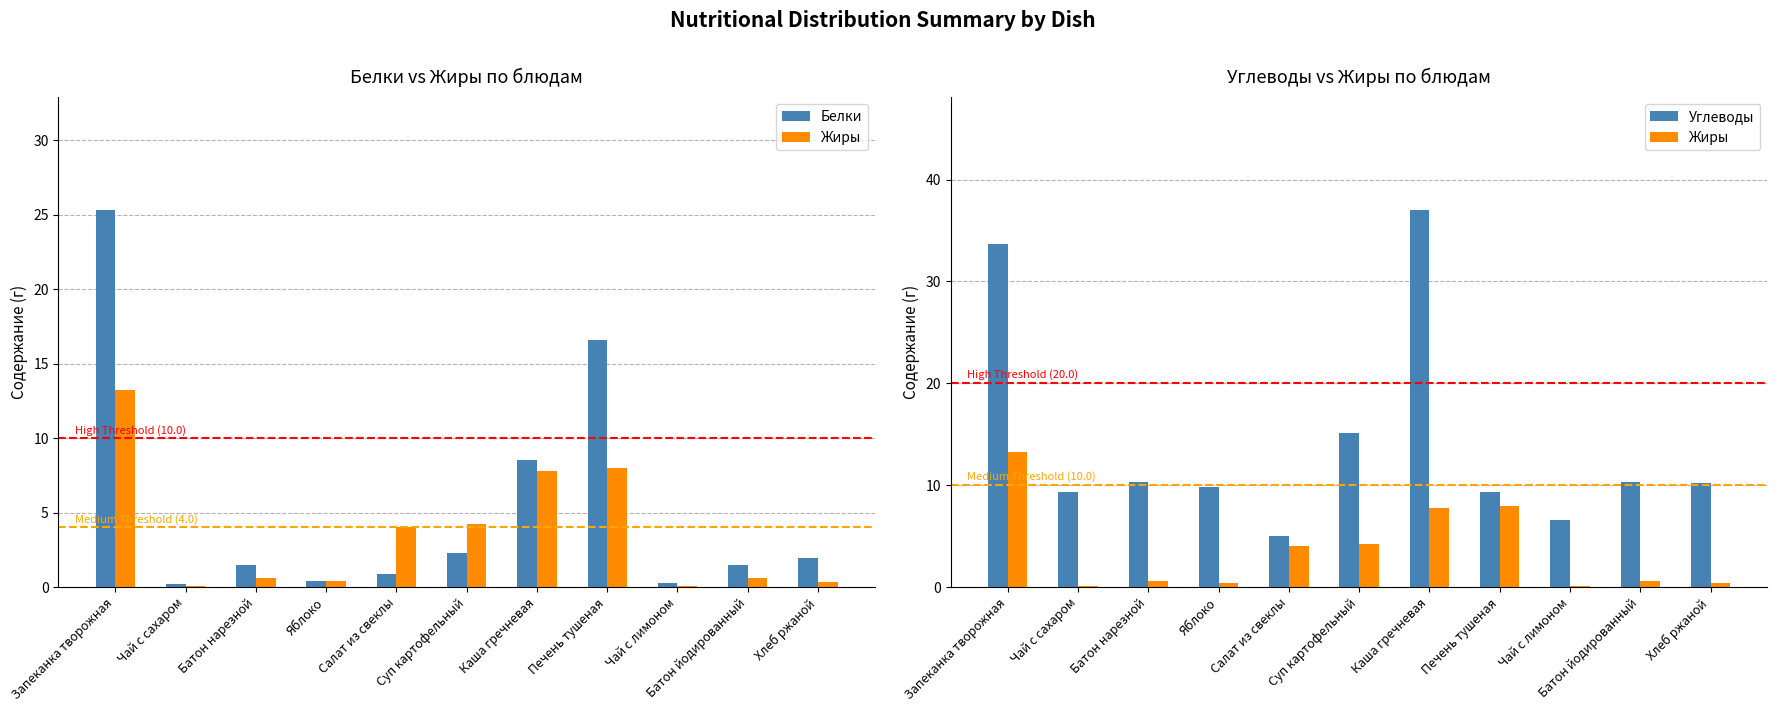

What is the total value across all series at Батон нарезной?

12.4